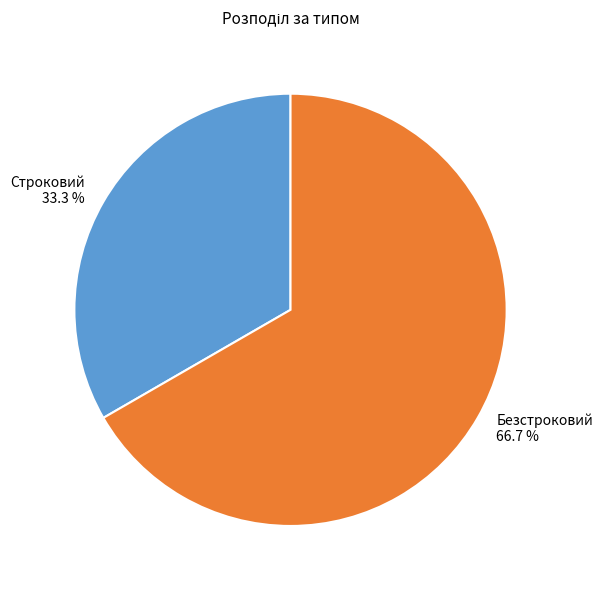

Is it true that Безстроковий is 52% of the pie?

False